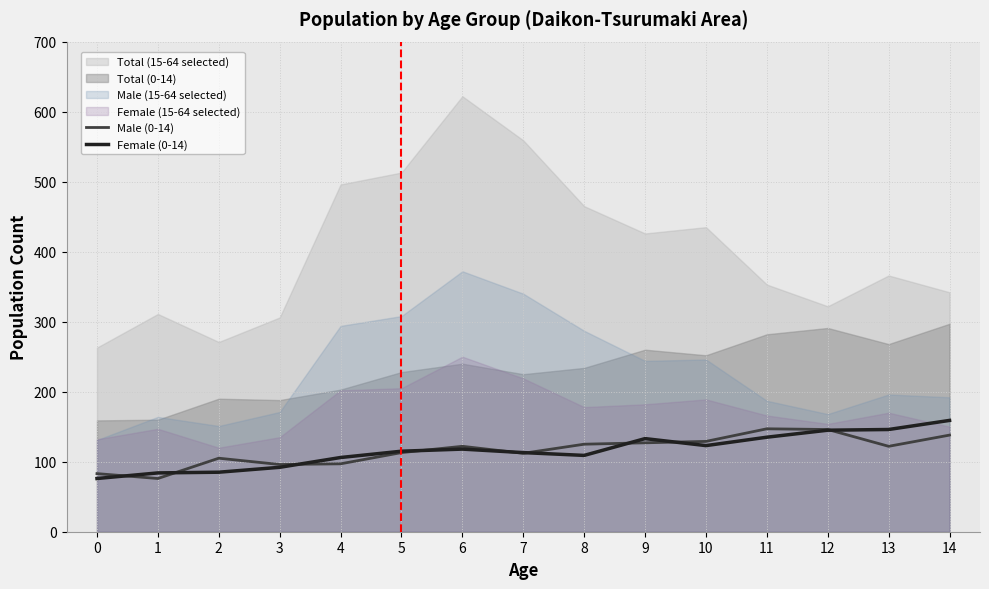

The value of Male (0-14) at 14 is 231. True or false?

False